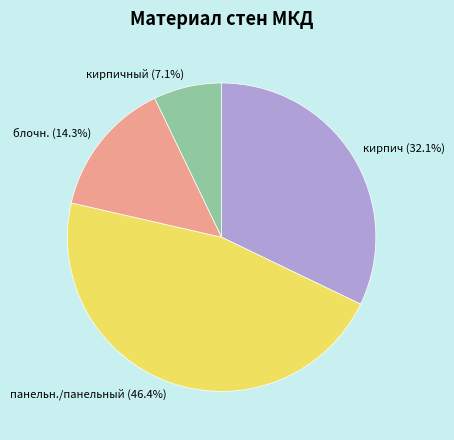

What is the smallest slice in the pie chart?

кирпичный